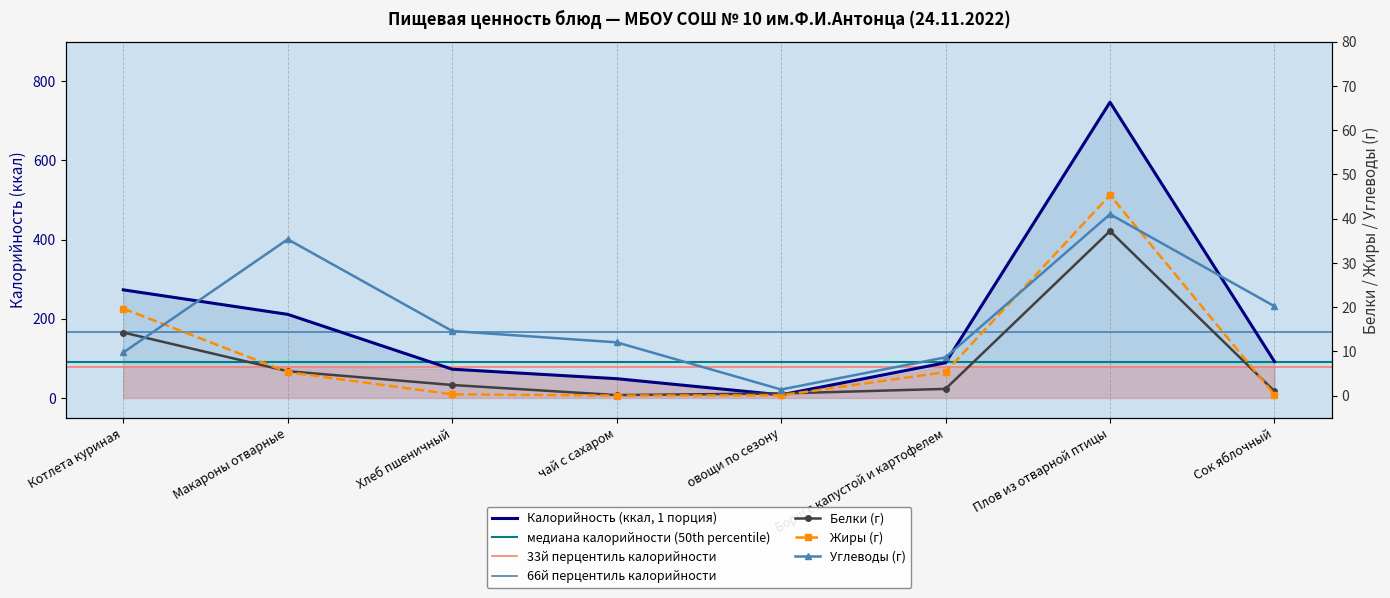

What is the average value of the Углеводы series?

17.9